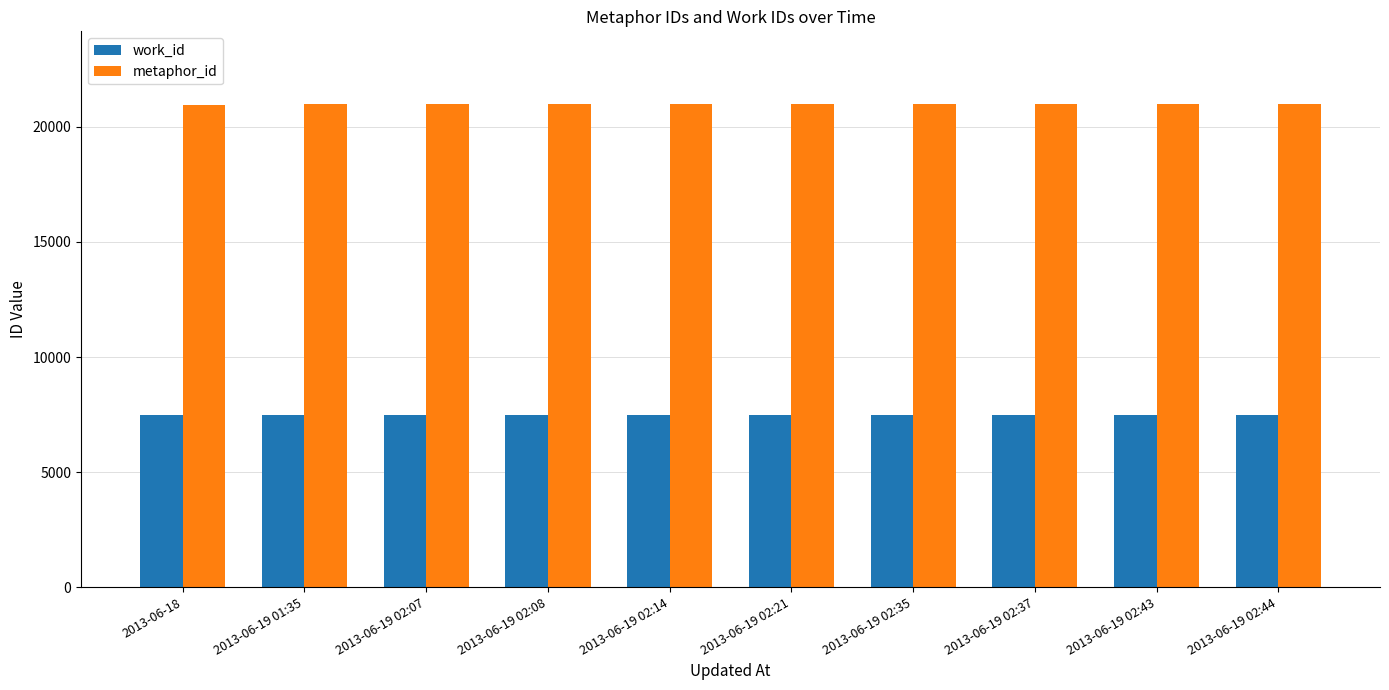

What are all the series names shown in the legend?

work_id, metaphor_id